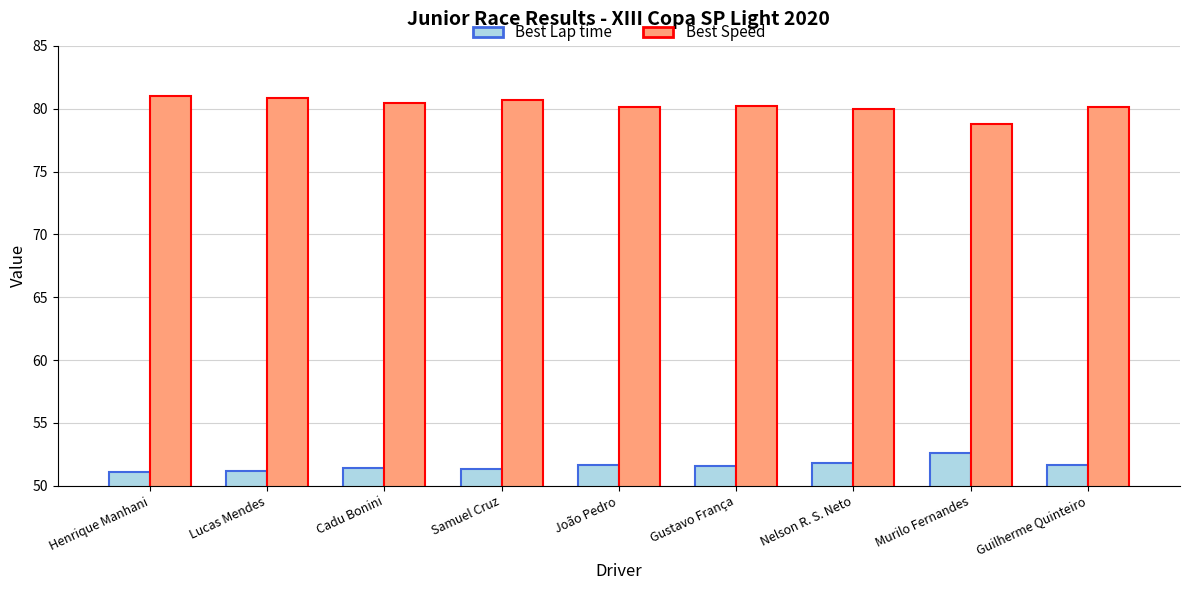

Rank the series by their average value, from highest to lowest.

Best Speed, Best Lap time